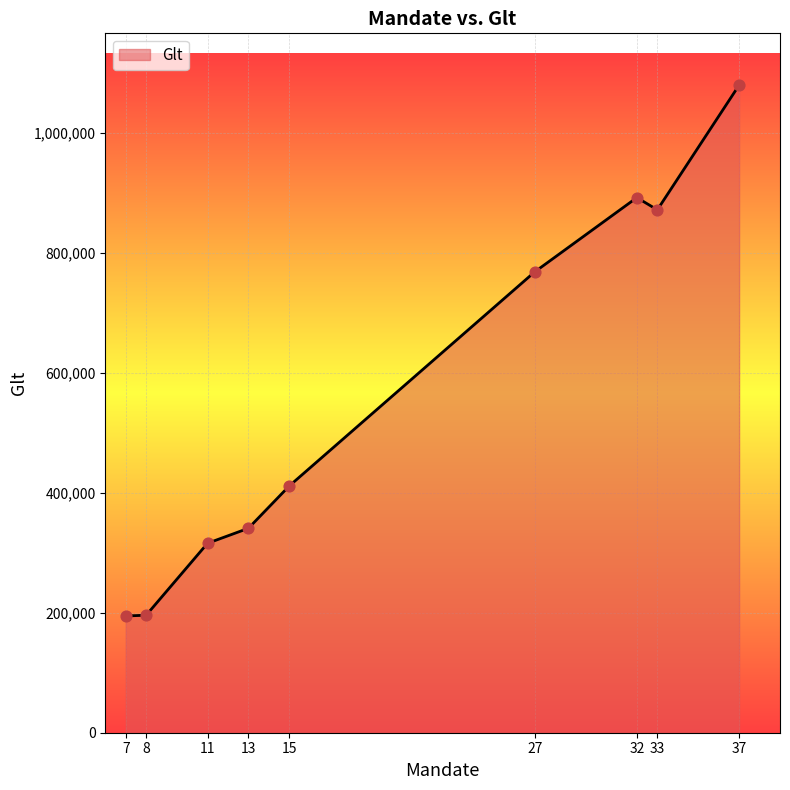

What is the ratio of the value at 15 to the value at 37?

0.4